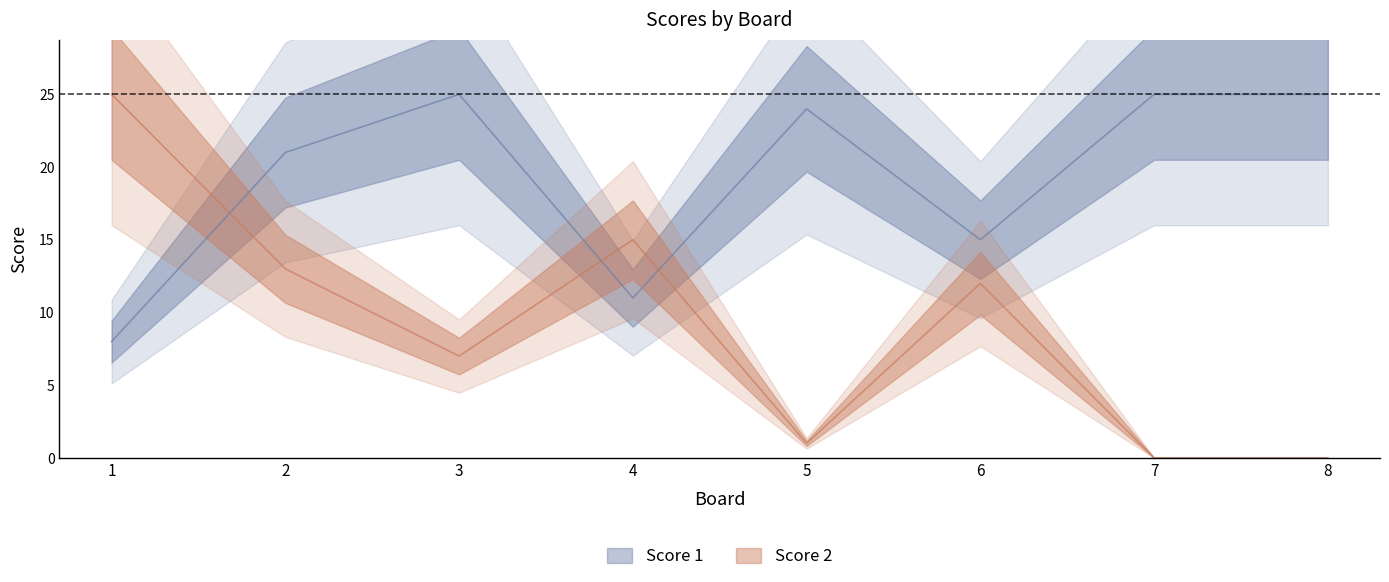

Which series has the largest total across all categories?

Score 1